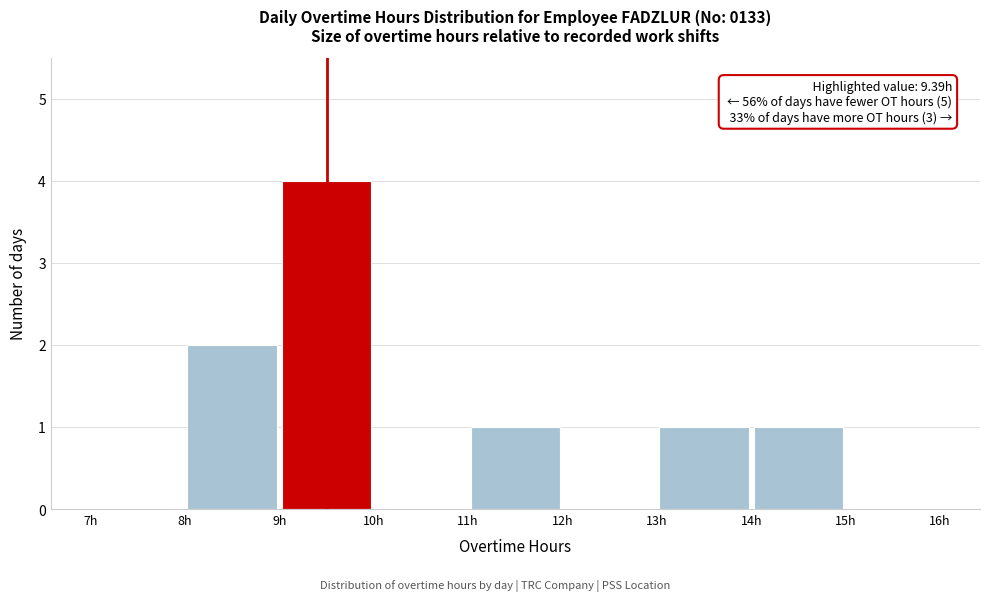

Over which range of the x-axis is the bar tallest?

9 to 10